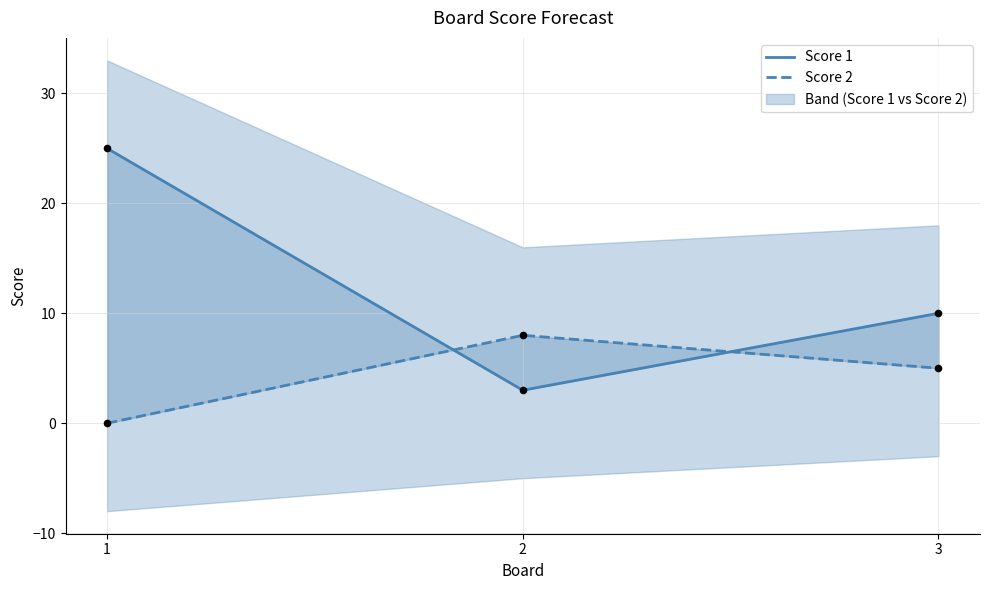

At how many categories does at least one series exceed 16?

1